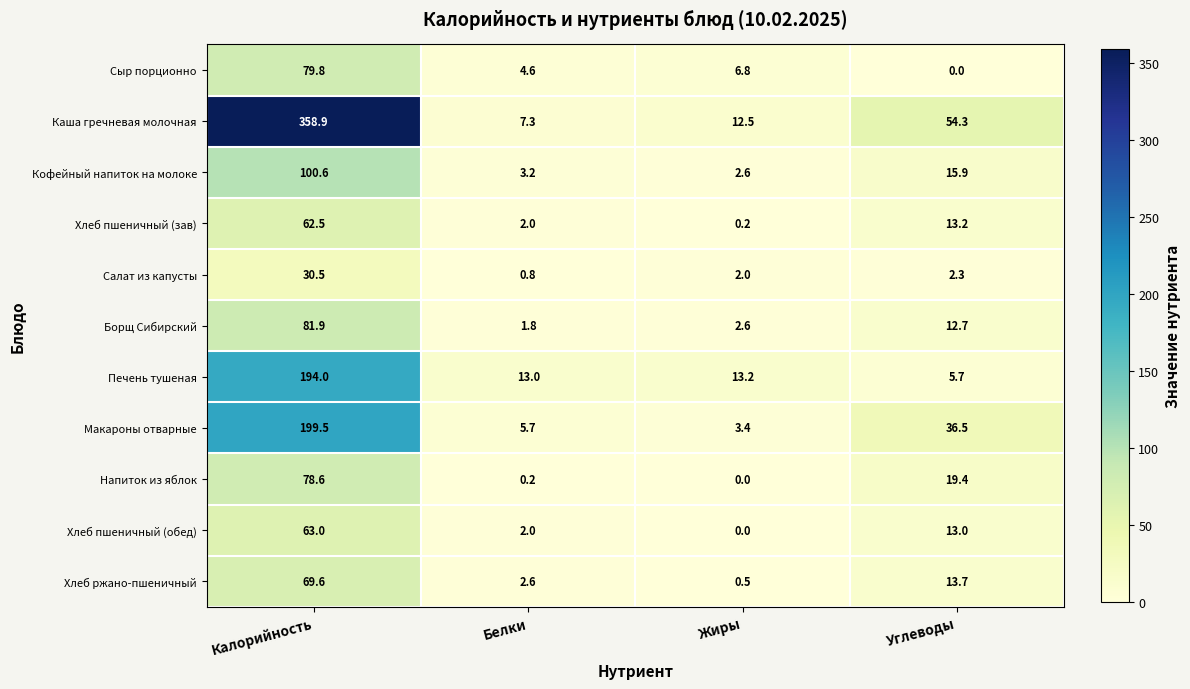

What is the sum of the Борщ Сибирский values at Жиры and Калорийность?

84.5